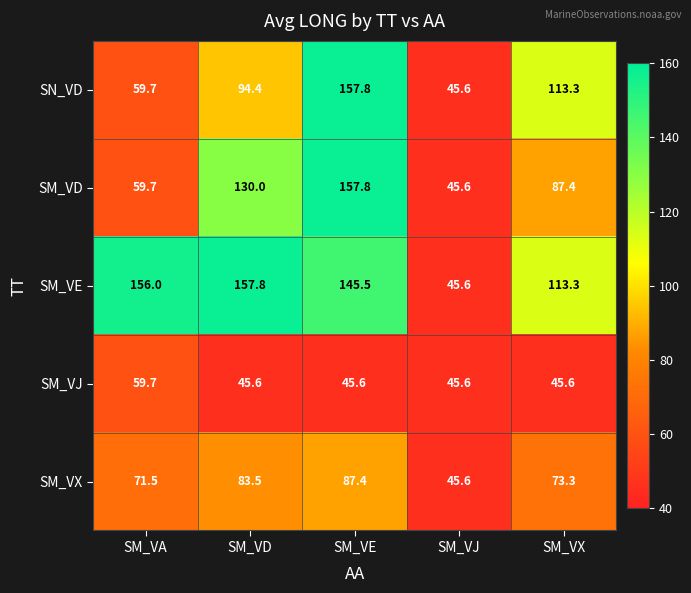

What is the difference between the second highest and minimum values in the SM_VX series?

37.9